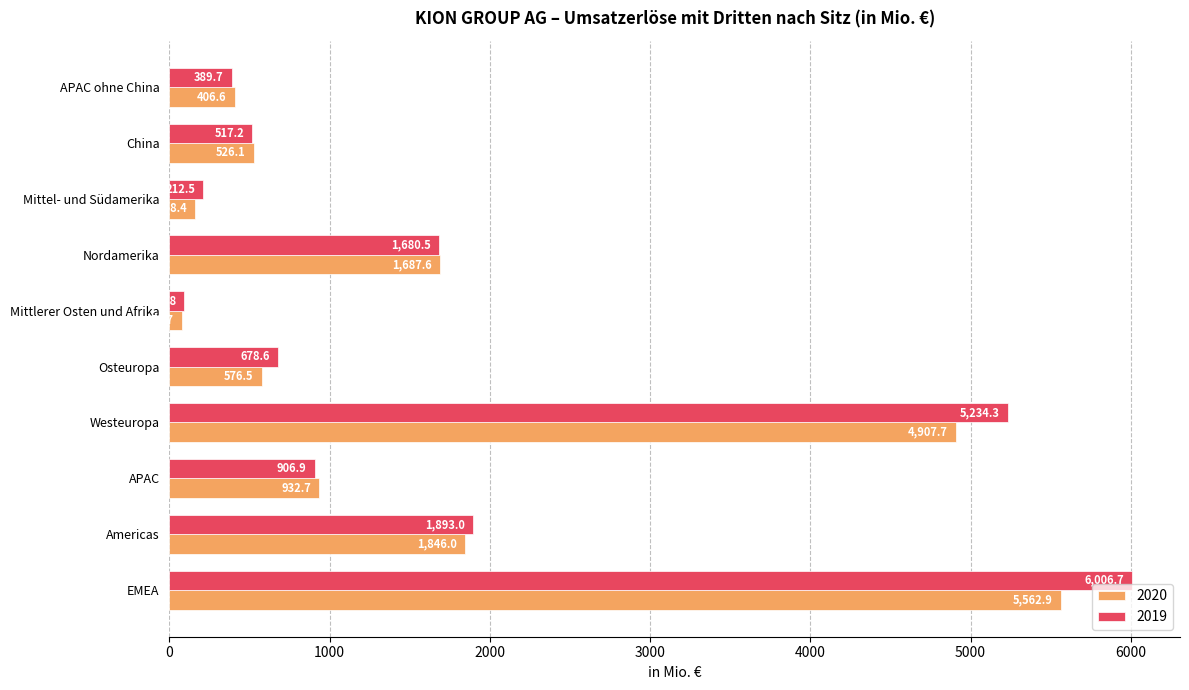

What is the sum of the 2020 values at Mittlerer Osten und Afrika and Osteuropa?

655.2